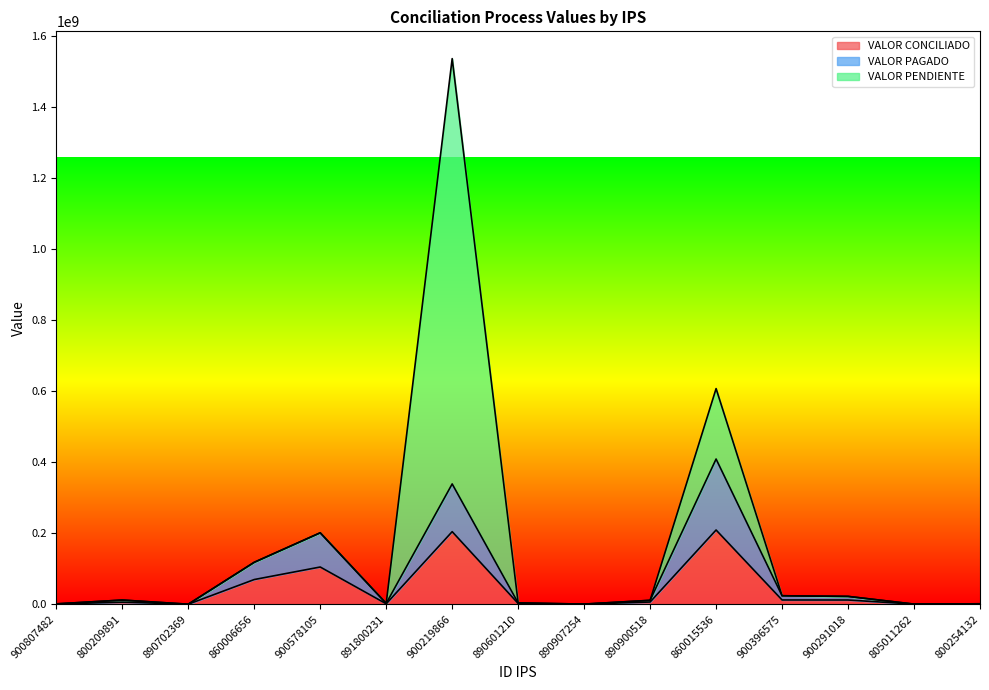

At which category is the sum across all series the highest?

900219866